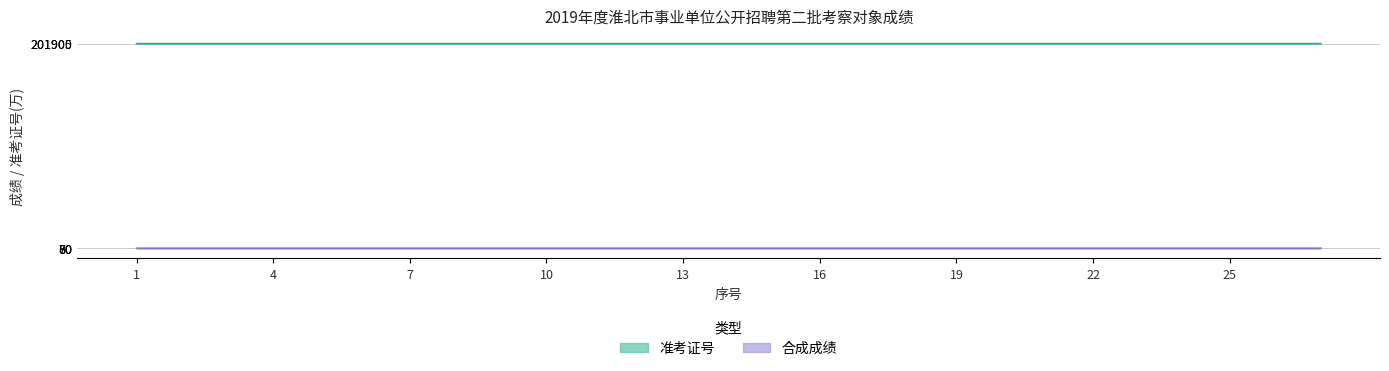

Where is the first local minimum for 准考证号?

7